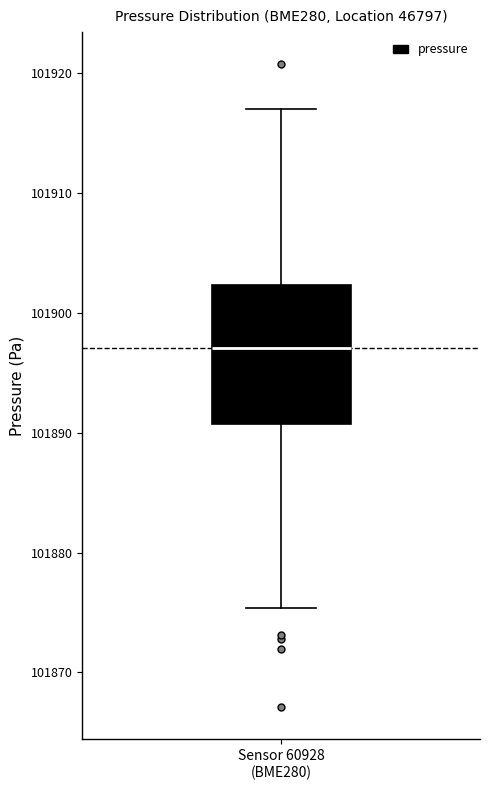

Where is the lower edge of the box for Sensor 60928 (BME280) on the y-axis? The values are not printed on the chart, so give them approximately, as read against the axis.

101891